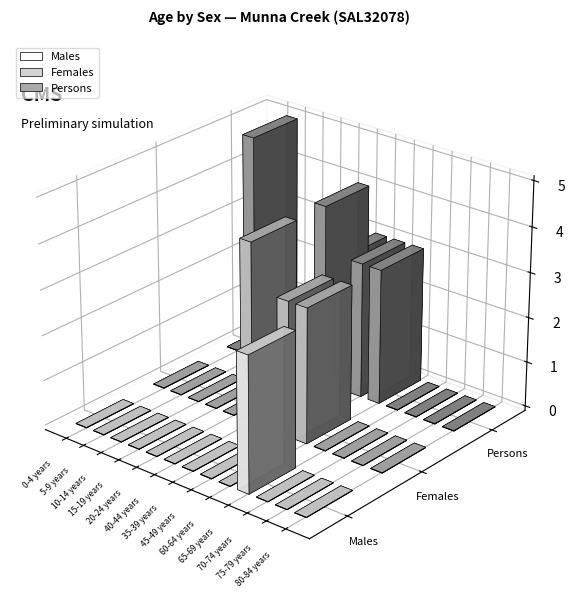

Reading left to right, what are all the values shown in this chart?

Males: 0	0	0	0	0	0	0	0	0	3	0	0	0
Females: 0	0	0	0	0	4	0	3	3	0	0	0	0
Persons: 0	5	0	0	0	4	3	3	3	0	0	0	0